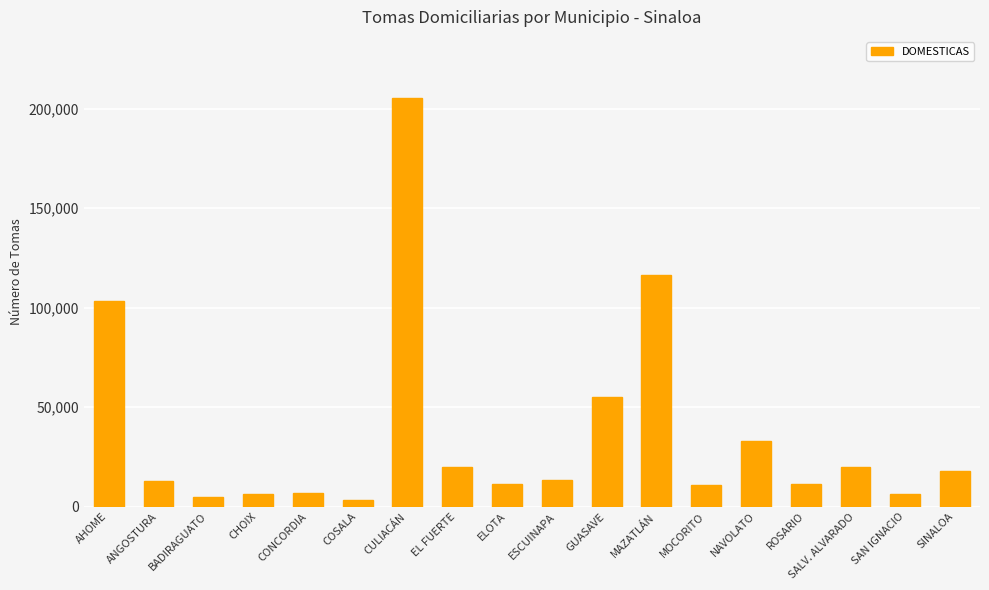

What is the difference between the second highest and minimum values?

113036